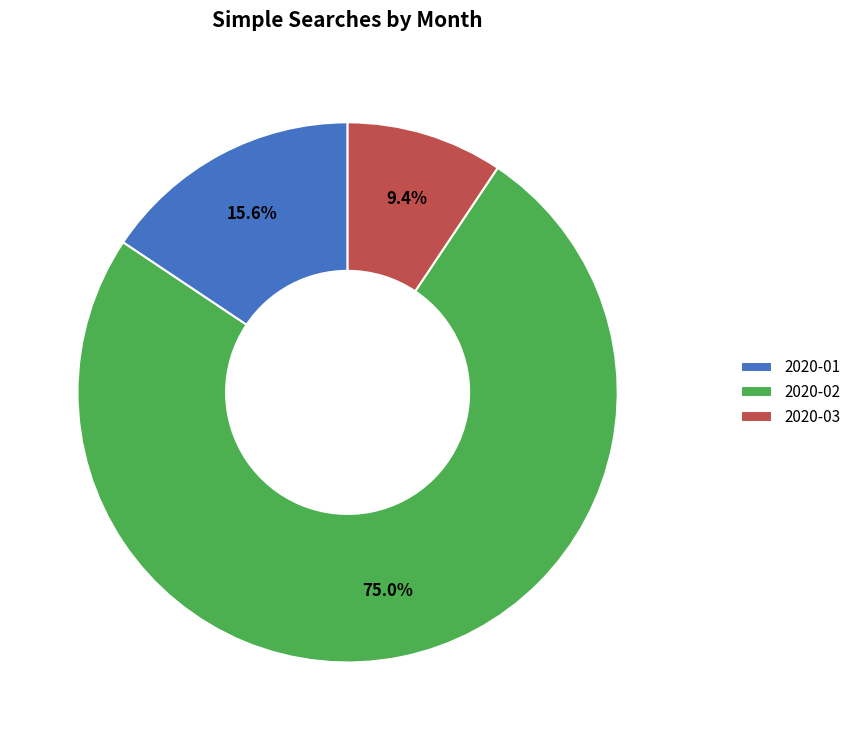

Which has a higher value, 2020-02 or 2020-03?

2020-02